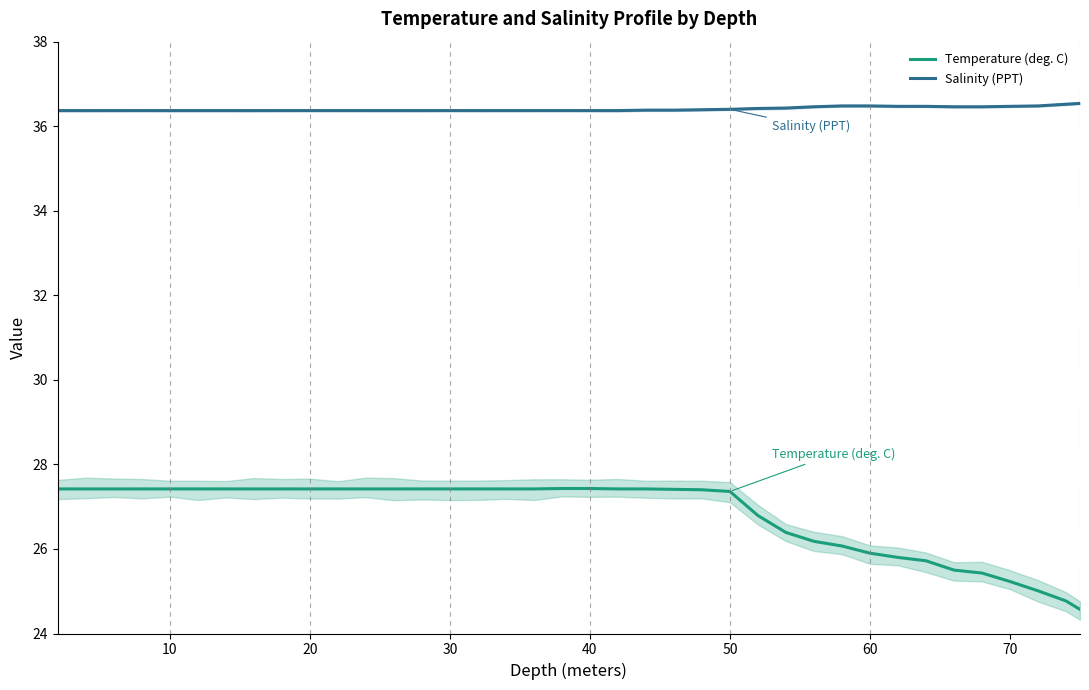

True or false: Temperature (deg. C) and Salinity (PPT) intersect in this chart.

False